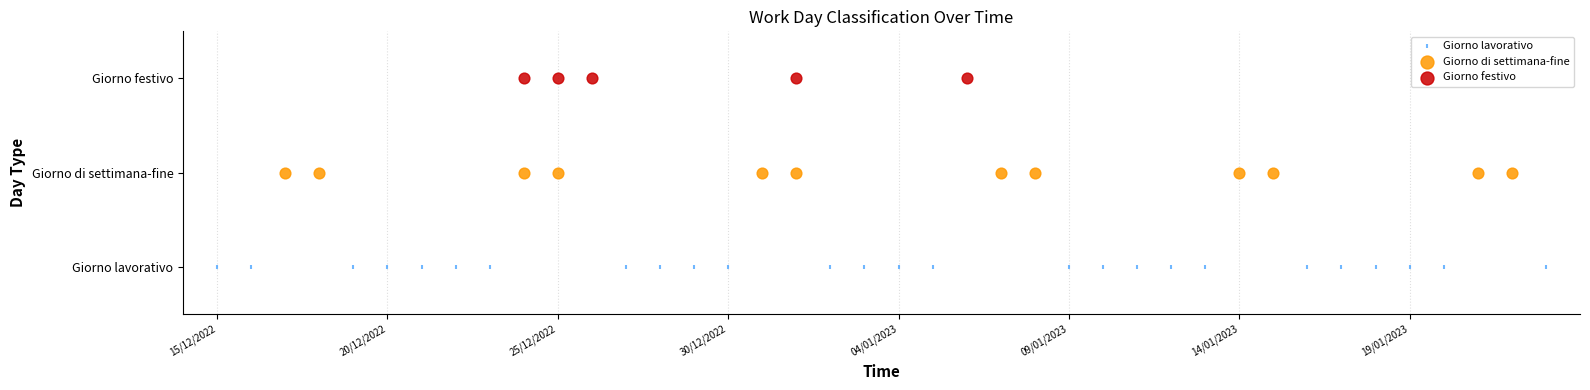

What are all the series names shown in the legend?

Giorno lavorativo, Giorno di settimana-fine, Giorno festivo